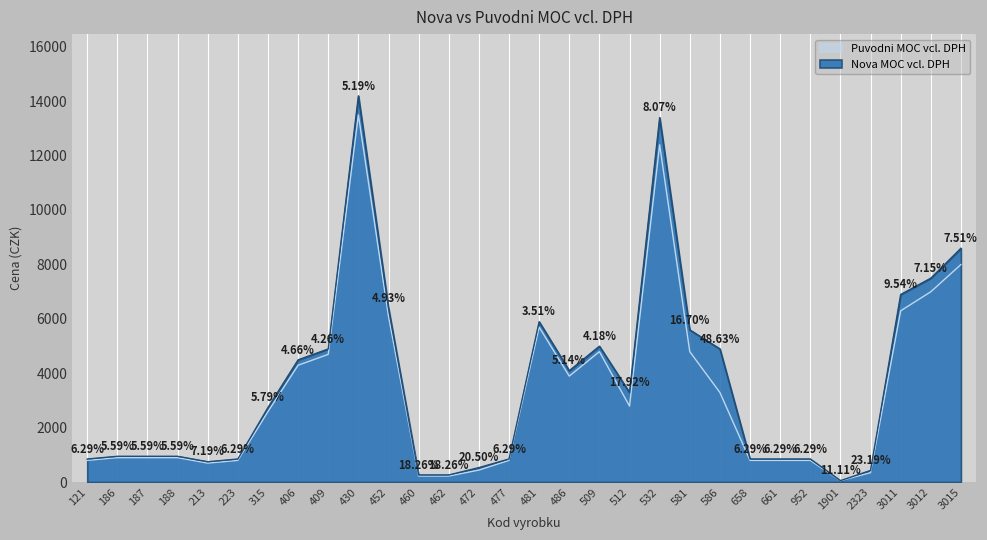

How many interior local peaks does the Nova MOC vcl. DPH series have?

4